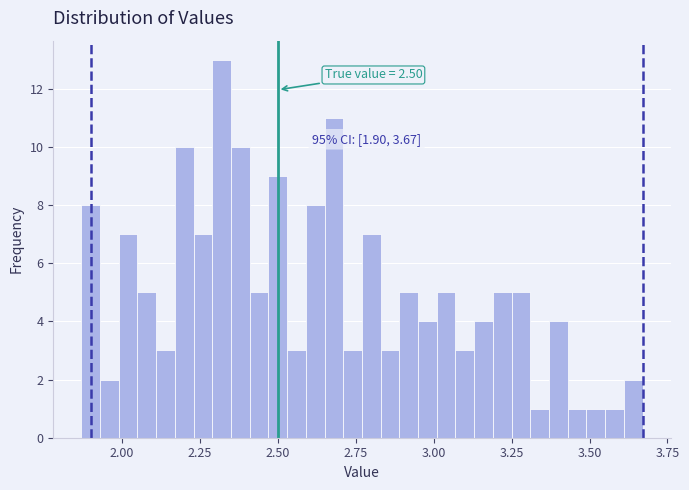

Read against the x-axis, roughly where is the centre of the tallest bar?

2.30